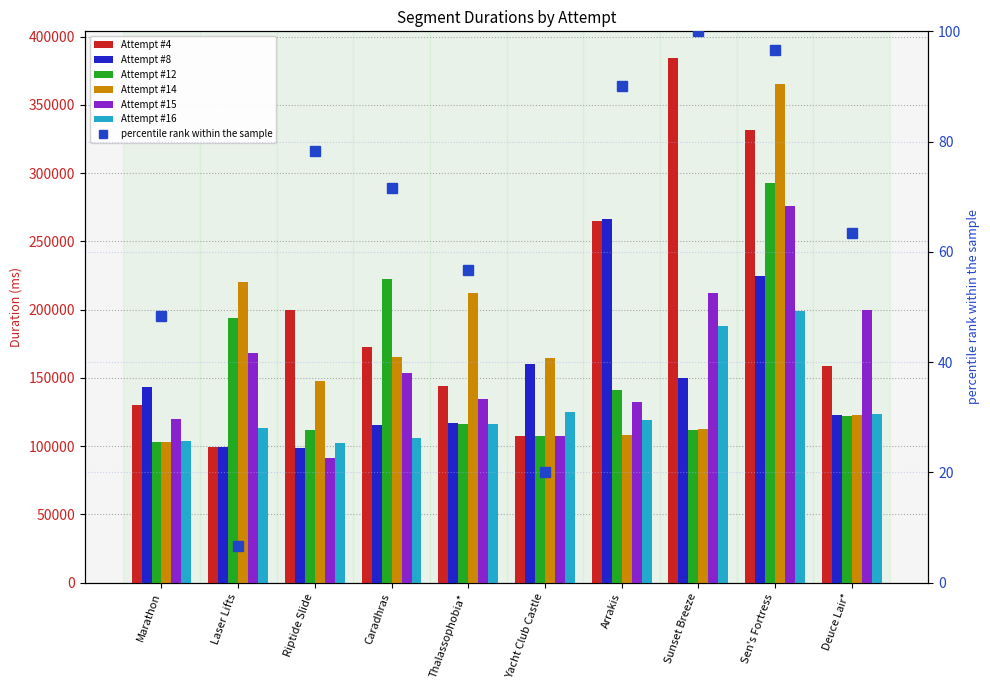

What is the label of the 10th bar from the left?

Deuce Lair*